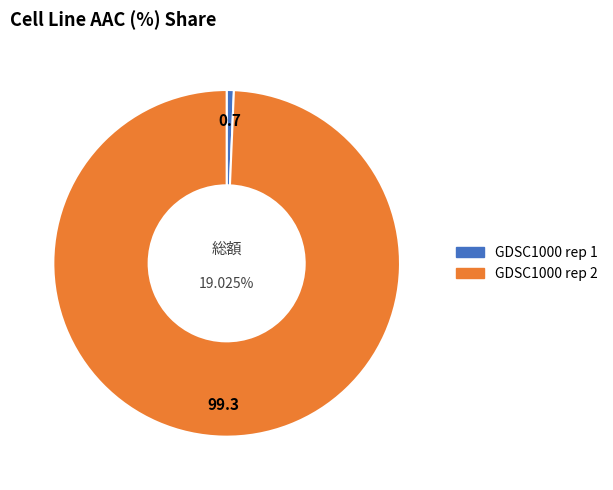

What is the change in value from GDSC1000 rep 1 to GDSC1000 rep 2?

+18.8